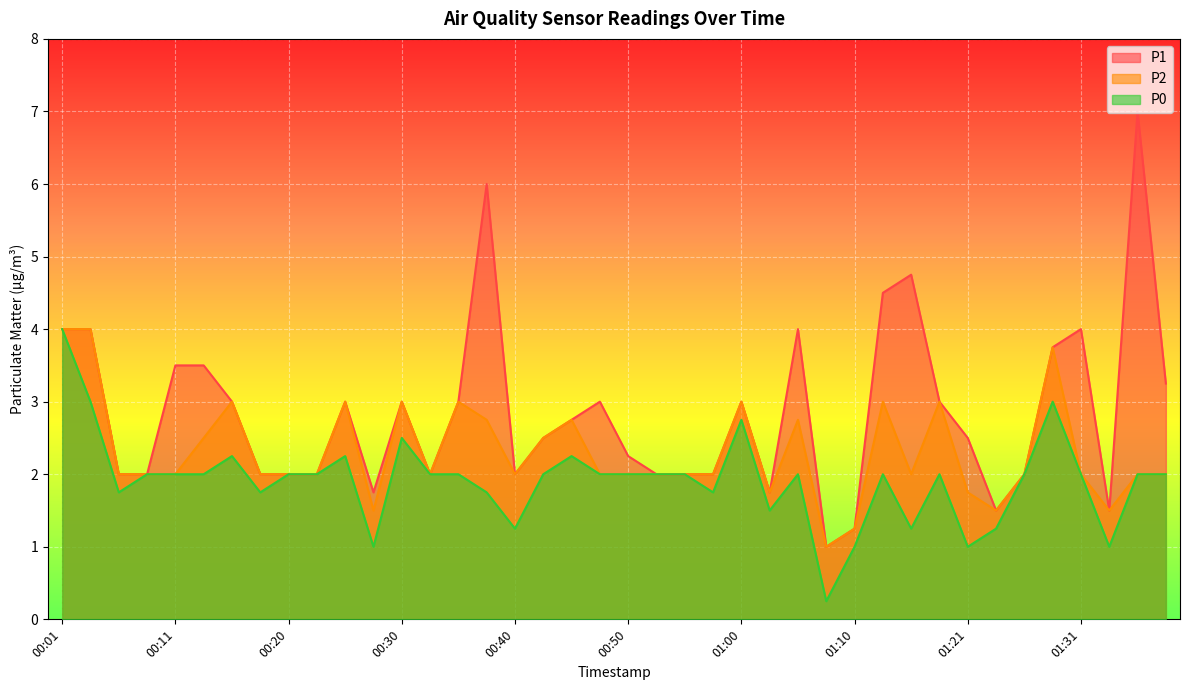

Is the value of P1 at 00:06 greater than the value of P0 at 01:08?

Yes